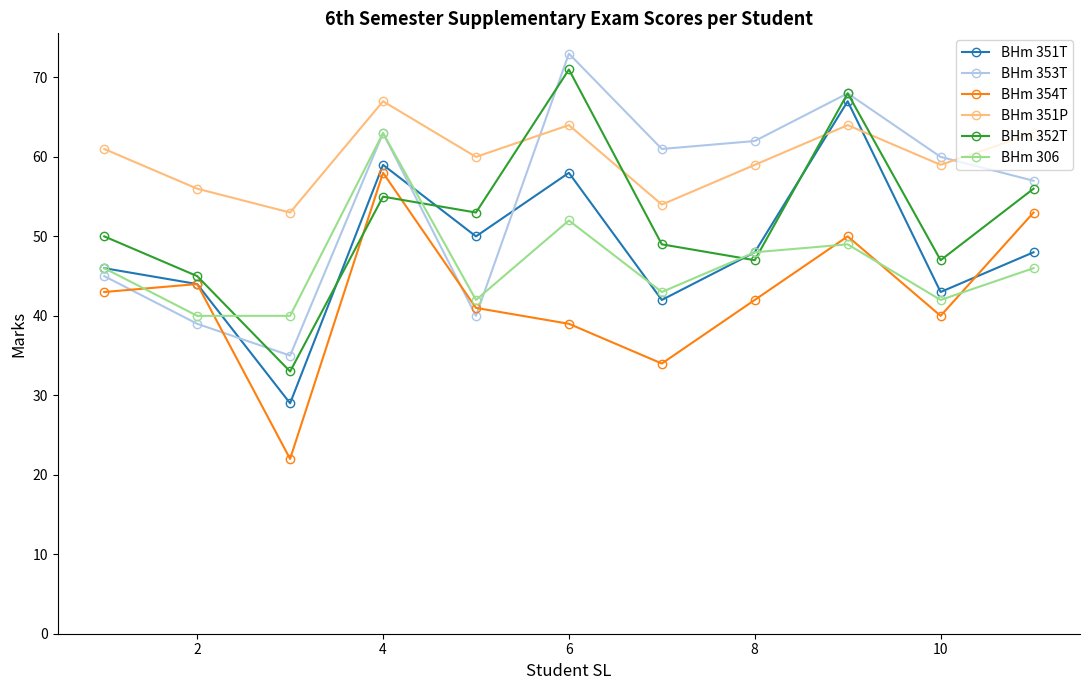

Reading left to right, list all the values displayed in this chart.

BHm 351T: 46	44	29	59	50	58	42	48	67	43	48
BHm 353T: 45	39	35	63	40	73	61	62	68	60	57
BHm 354T: 43	44	22	58	41	39	34	42	50	40	53
BHm 351P: 61	56	53	67	60	64	54	59	64	59	63
BHm 352T: 50	45	33	55	53	71	49	47	68	47	56
BHm 306: 46	40	40	63	42	52	43	48	49	42	46